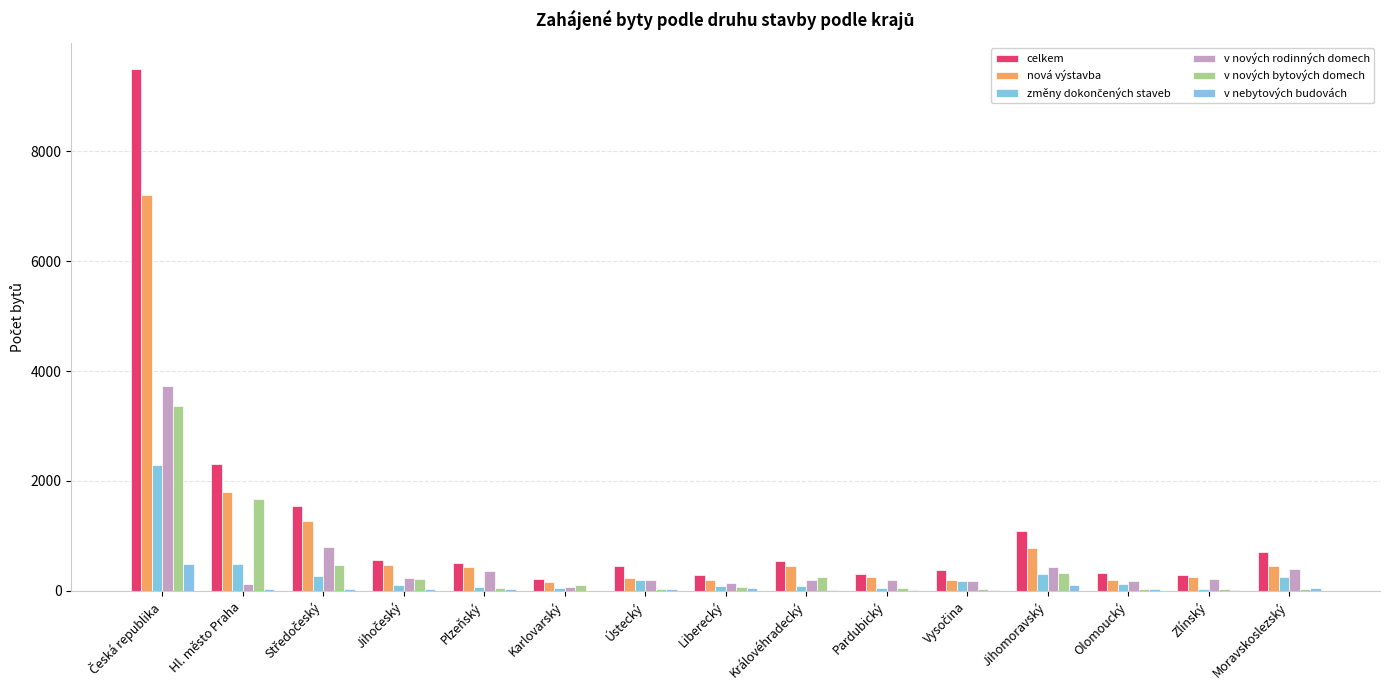

How many distinct data groups are displayed?

6